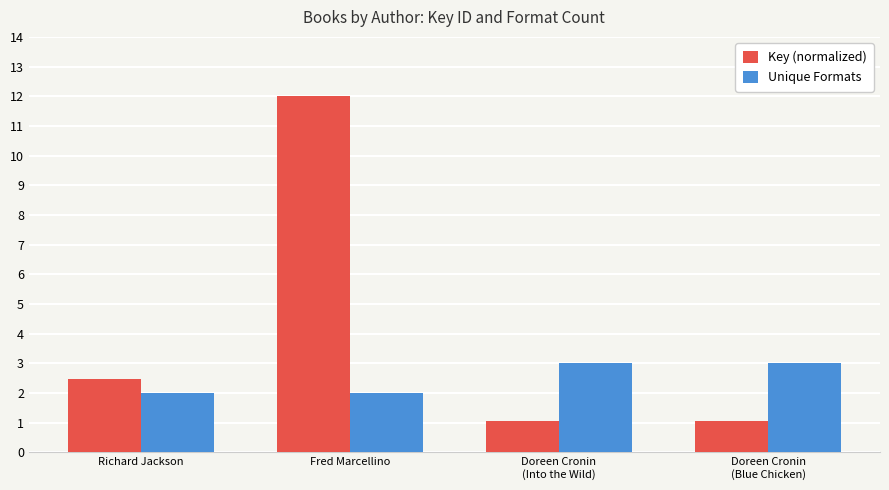

Does the chart contain stacked bars?

No